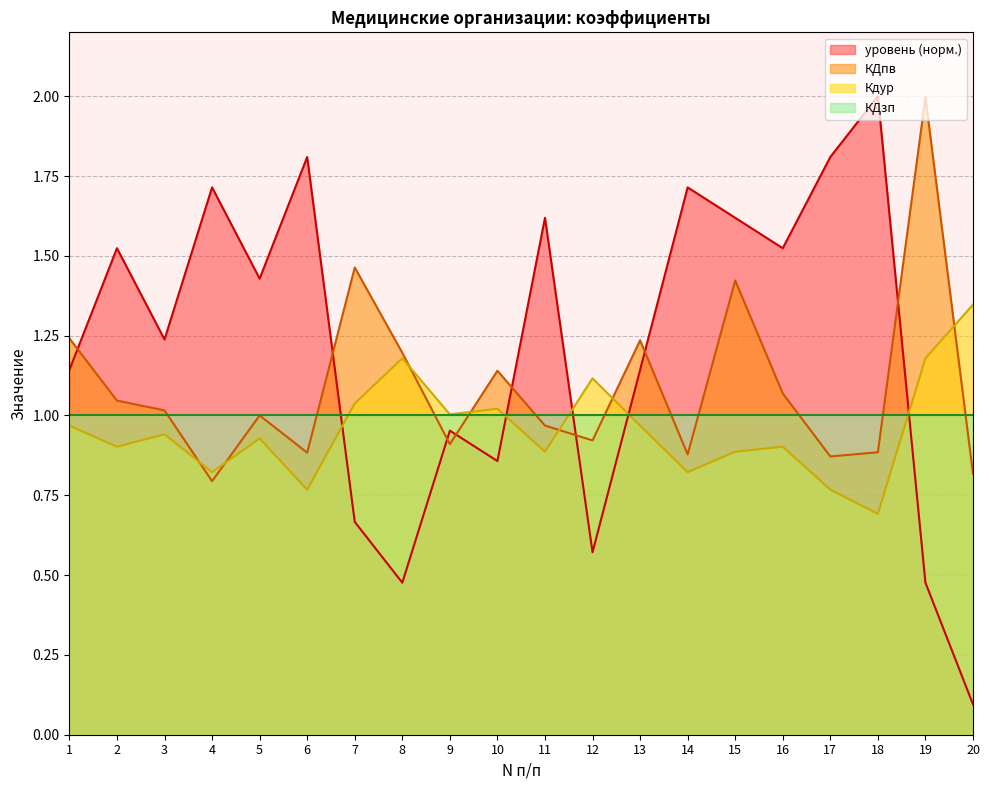

In Кдур, how many points are lower than both neighbors (excluding endpoints)?

7